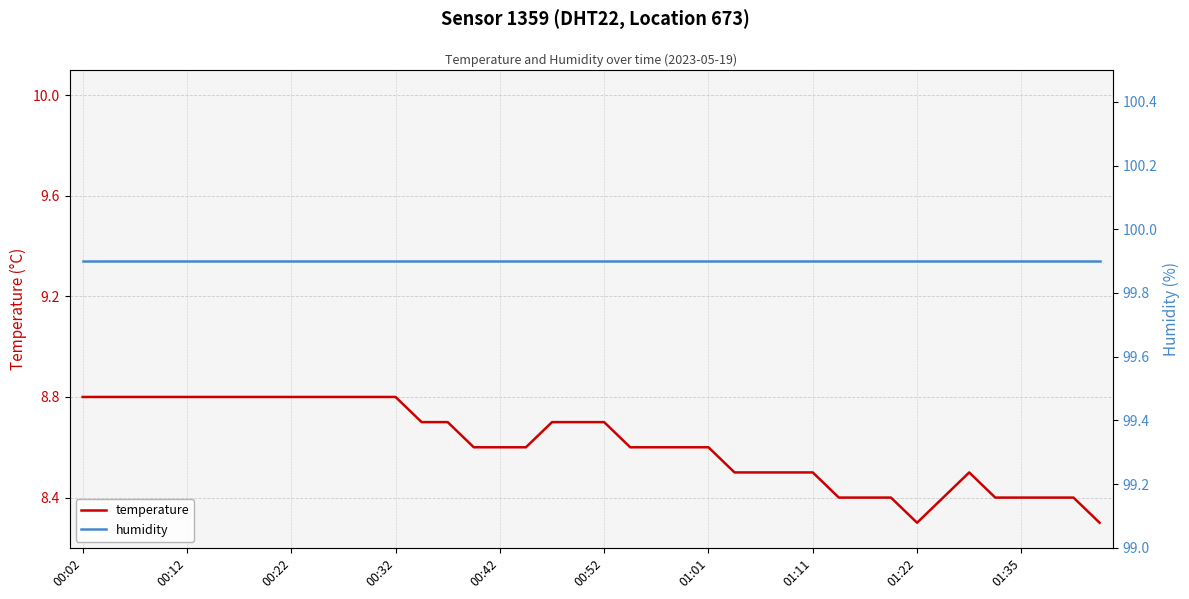

Between 13 and 34, which series saw the biggest shift?

temperature